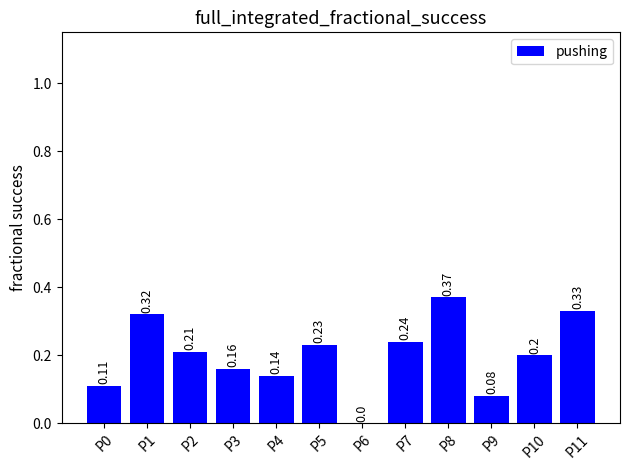

At which category does the chart reach its peak across all series?

P8